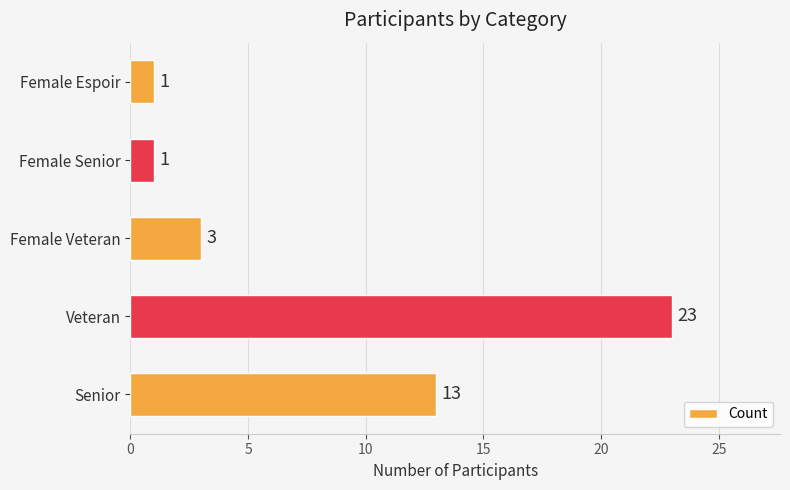

What is the sum of all values?

41